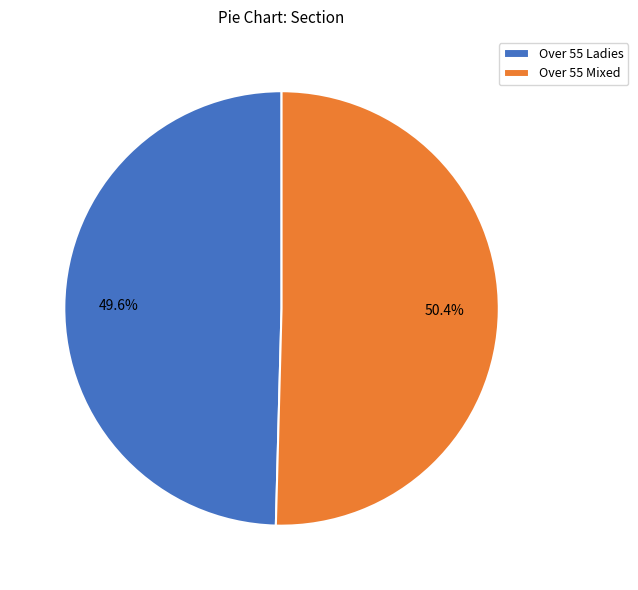

Rank the categories by value from lowest to highest.

Over 55 Ladies, Over 55 Mixed